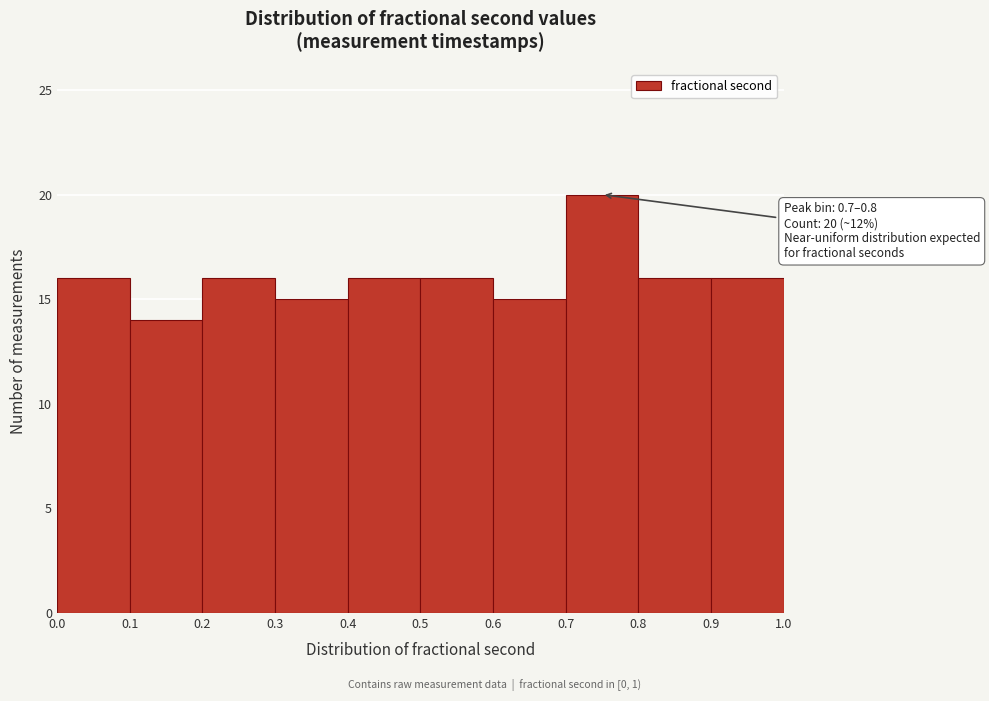

Over which range of the x-axis is the bar tallest?

0.7 to 0.8